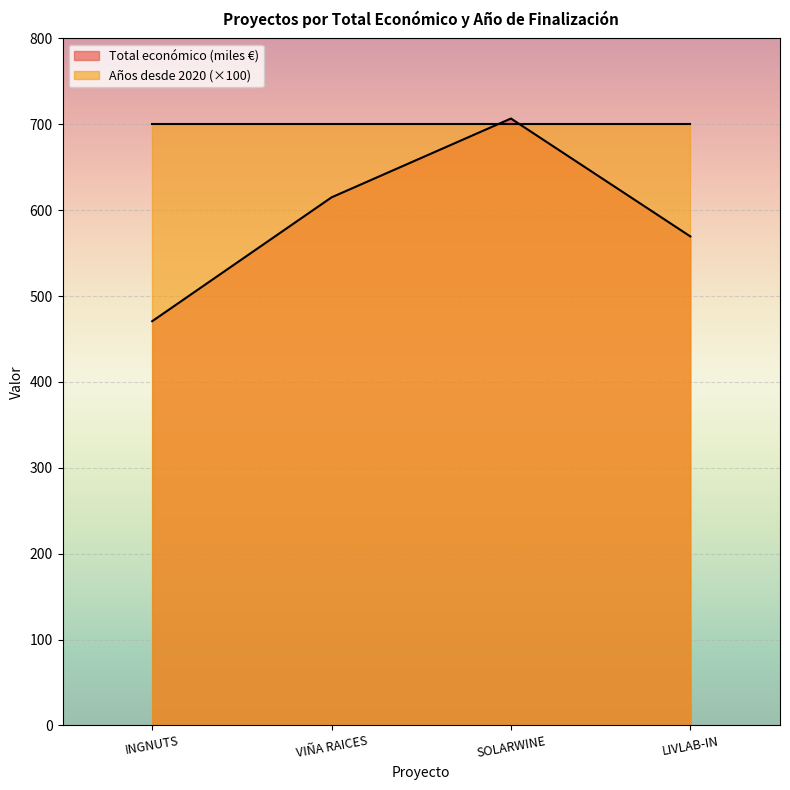

How many lines are shown in the chart?

2